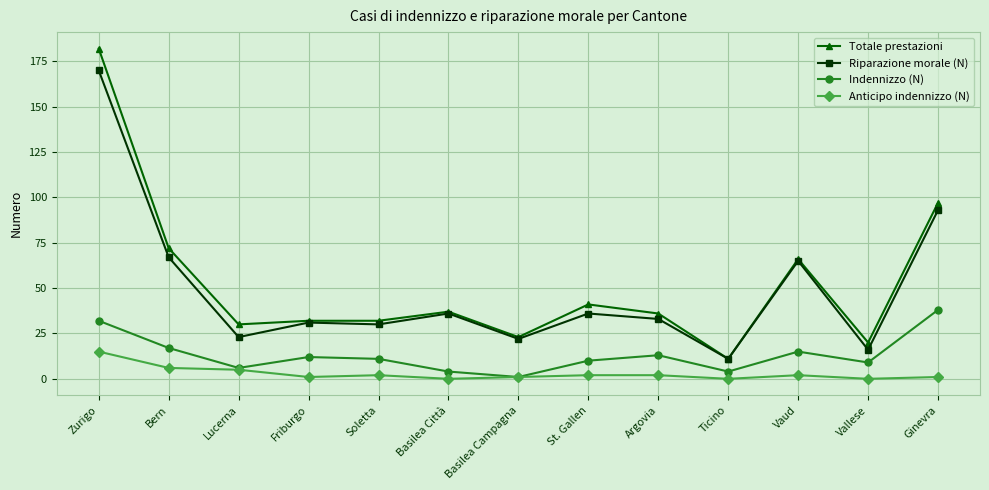

Does the chart have visible grid lines?

Yes